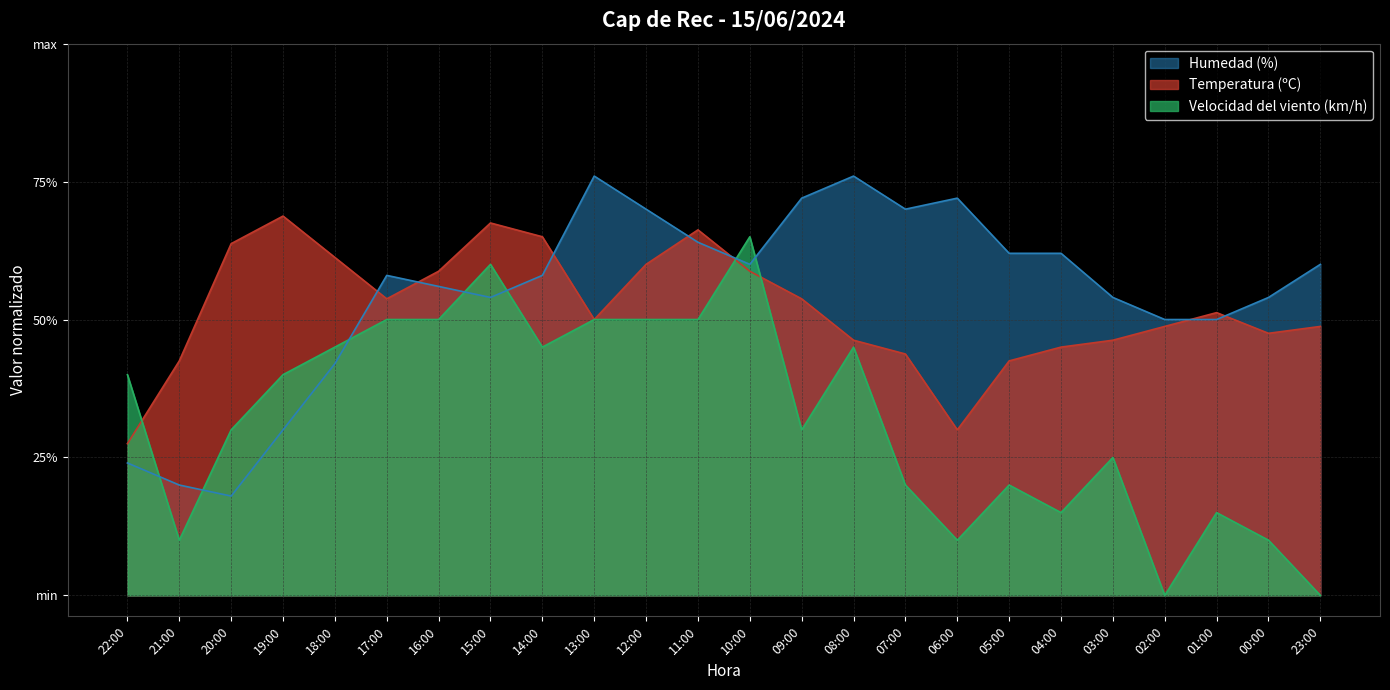

Where is Temperatura (ºC) nearest to the value 0?

22:00